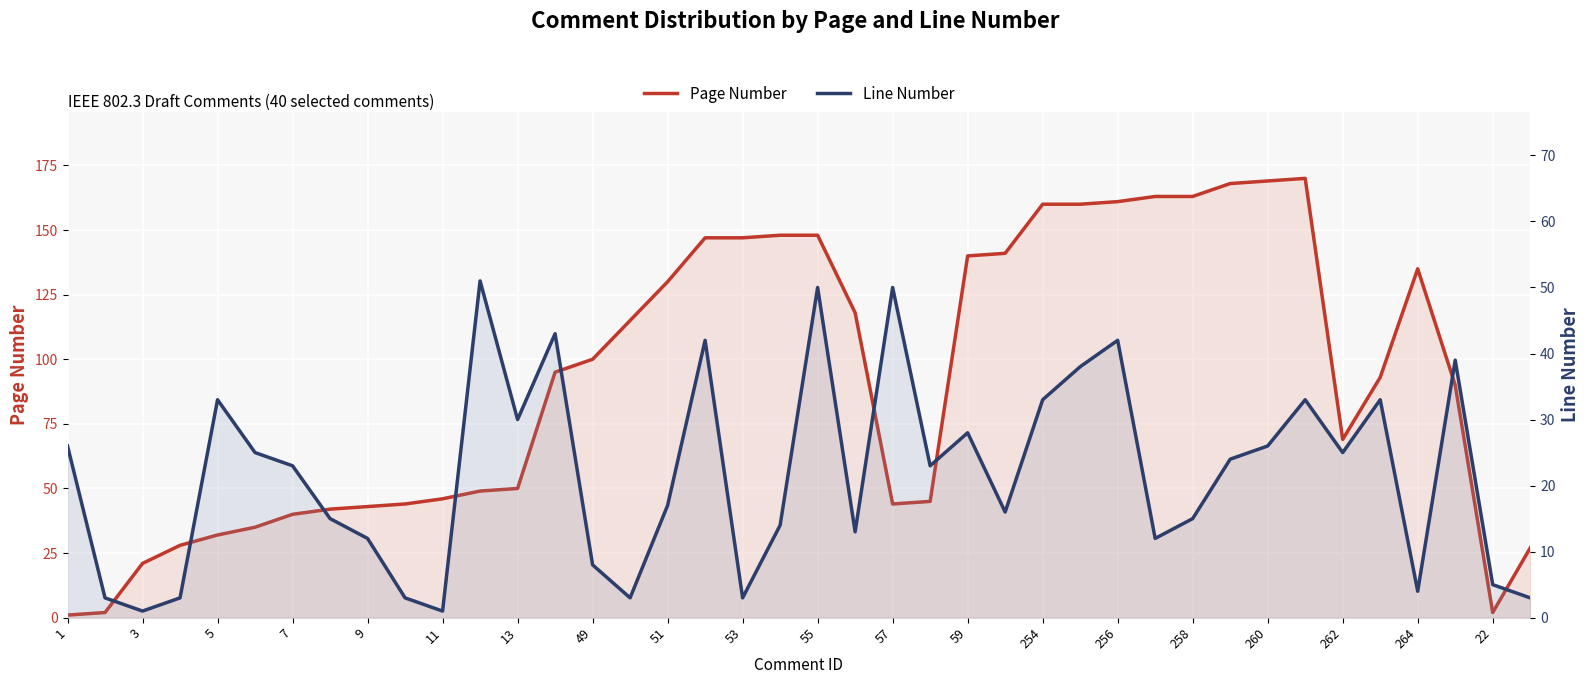

What is the value of the Page Number point at the 20th from the left?

148